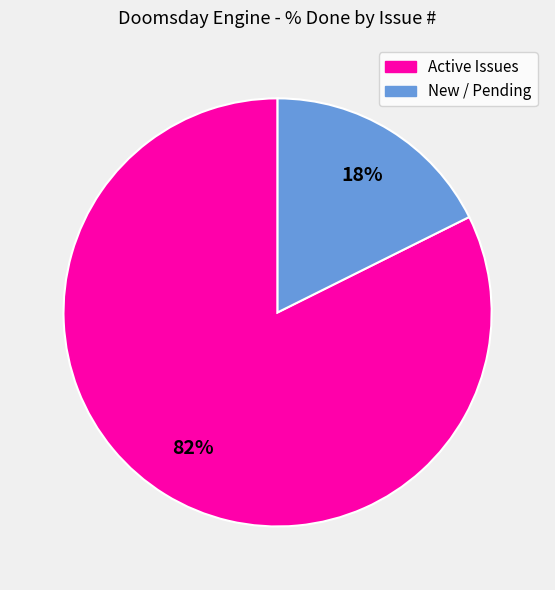

Does any single category account for the majority?

Yes